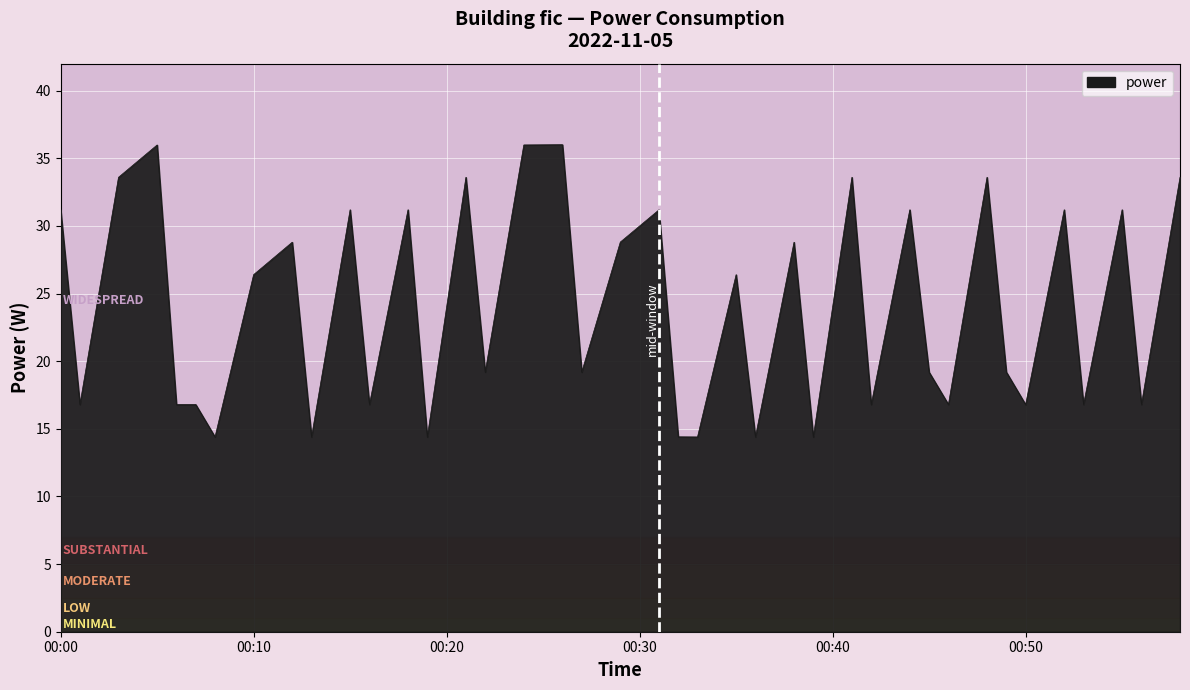

What is the difference between the maximum and minimum values?

21.6